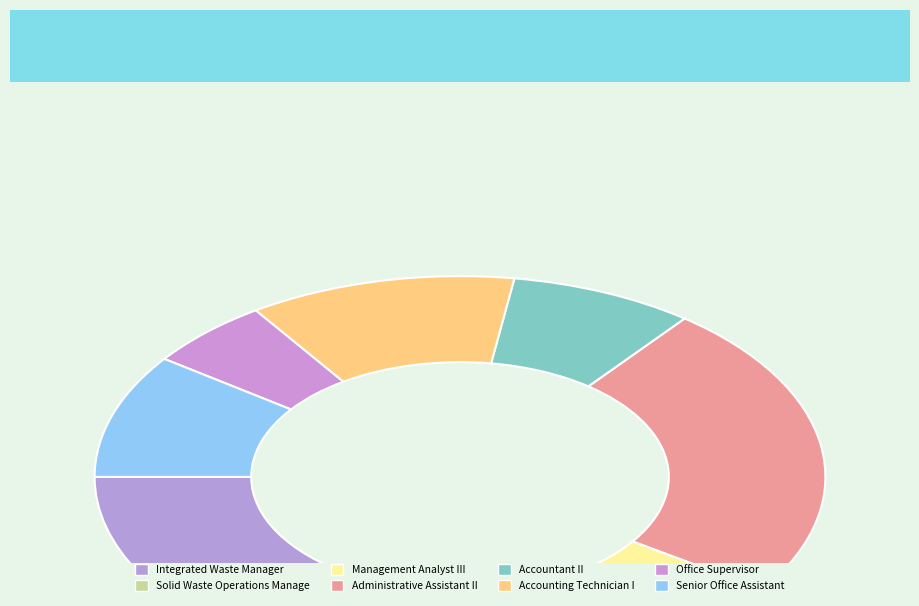

Count the number of slices in the pie.

8